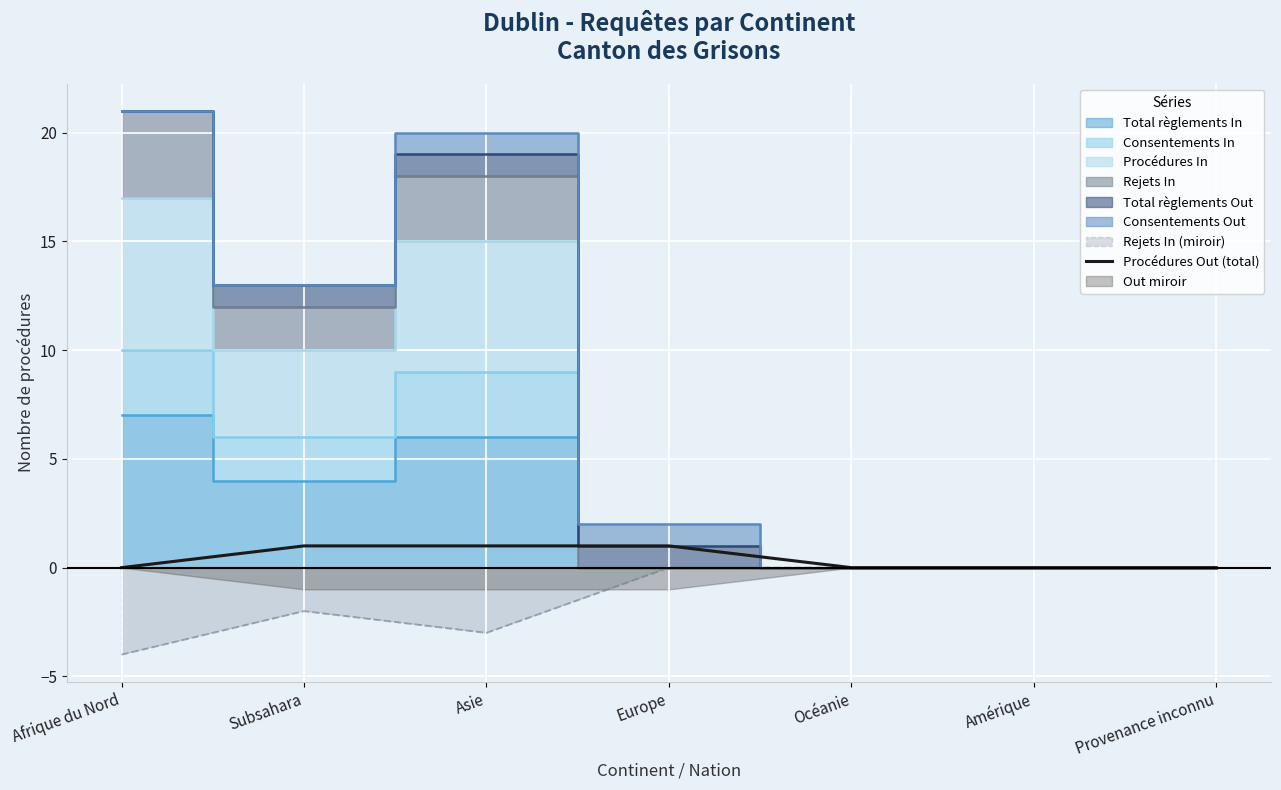

How many lines are shown in the chart?

1